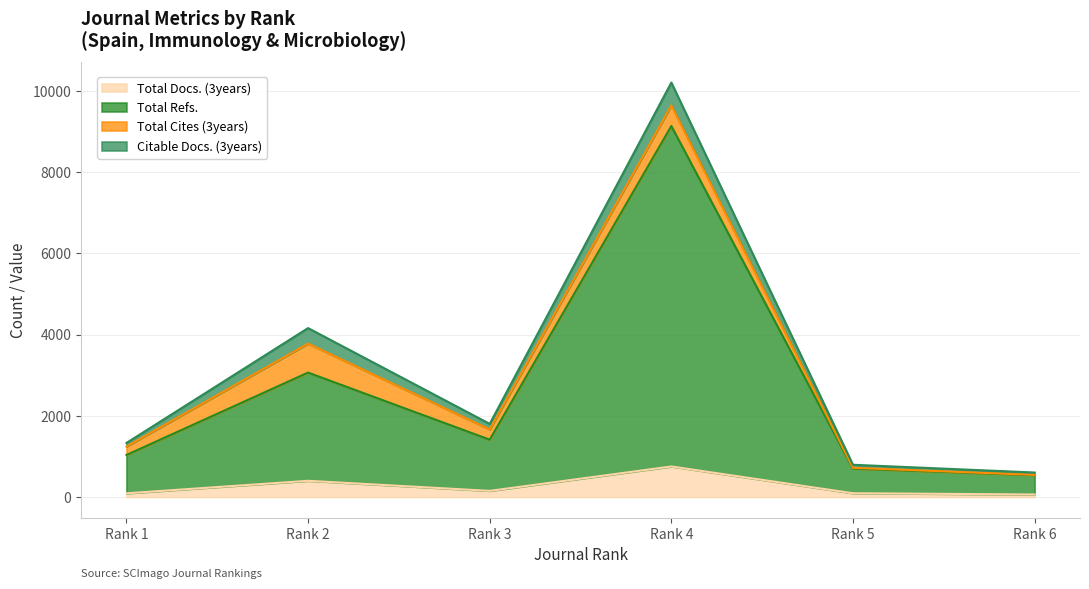

What is the difference between the Total Refs. values at Rank 5 and Rank 1?

336